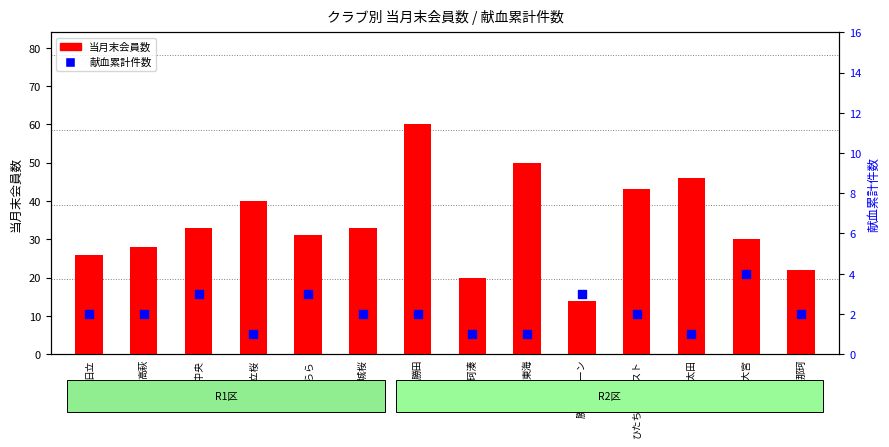

Which series contains the lowest Y value?

献血累計件数